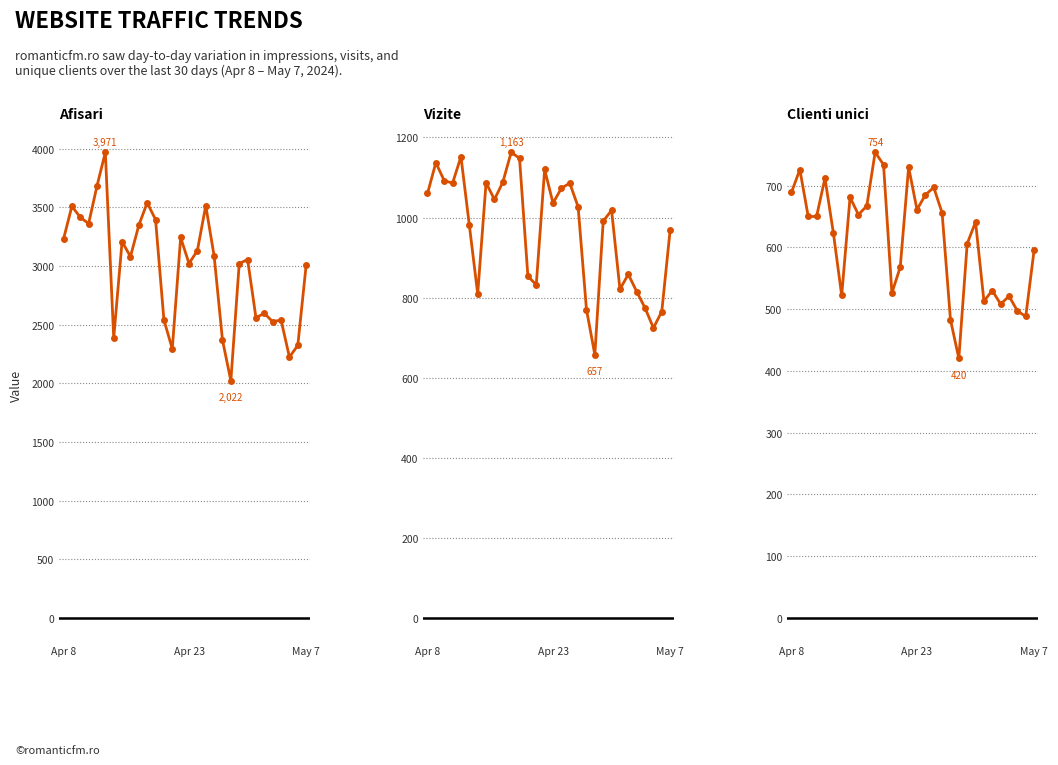

What is the lowest value of the Clienti unici series?

420